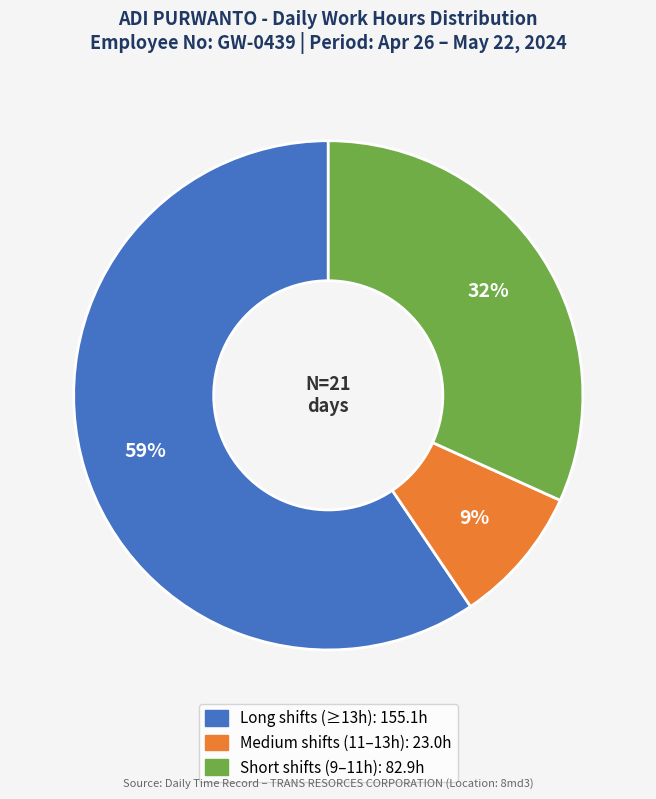

Is there any slice that represents more than half of the pie?

Yes